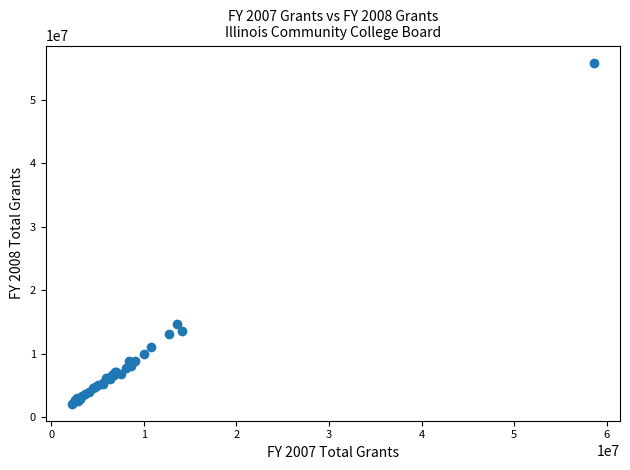

What Y value in the scatter plot is closest to 29012855?

14763791